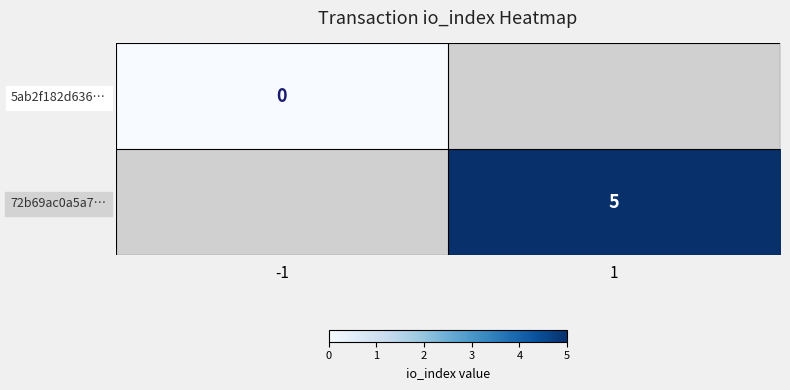

The 72b69ac0a5a7… series shows 8 at 1. True or false?

False